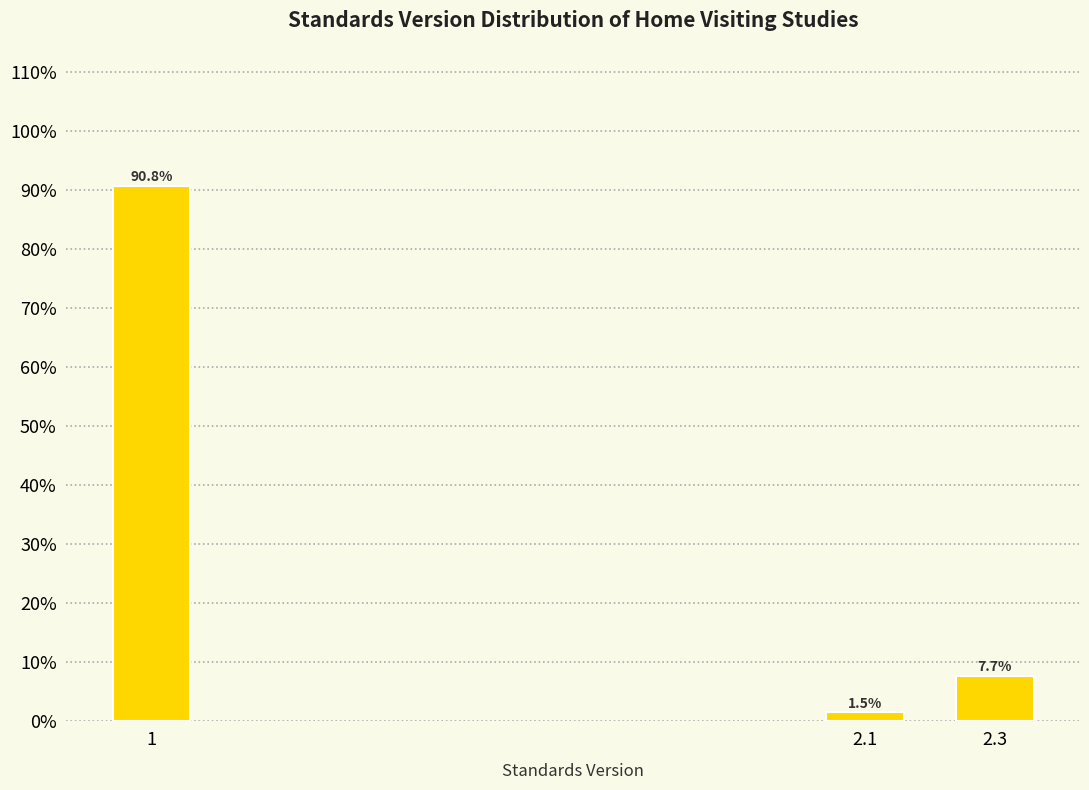

Reading left to right, what are all the values shown in this chart?

1=90.8	2.1=1.5	2.3=7.7